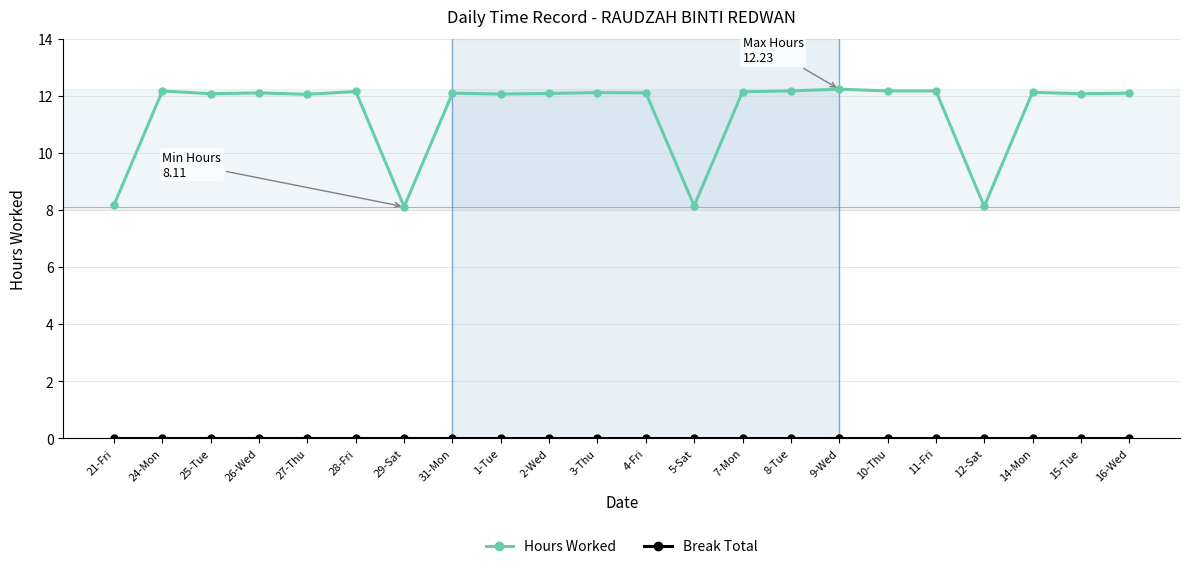

What is the value of the Hours Worked point at the 7th from the left?

8.1